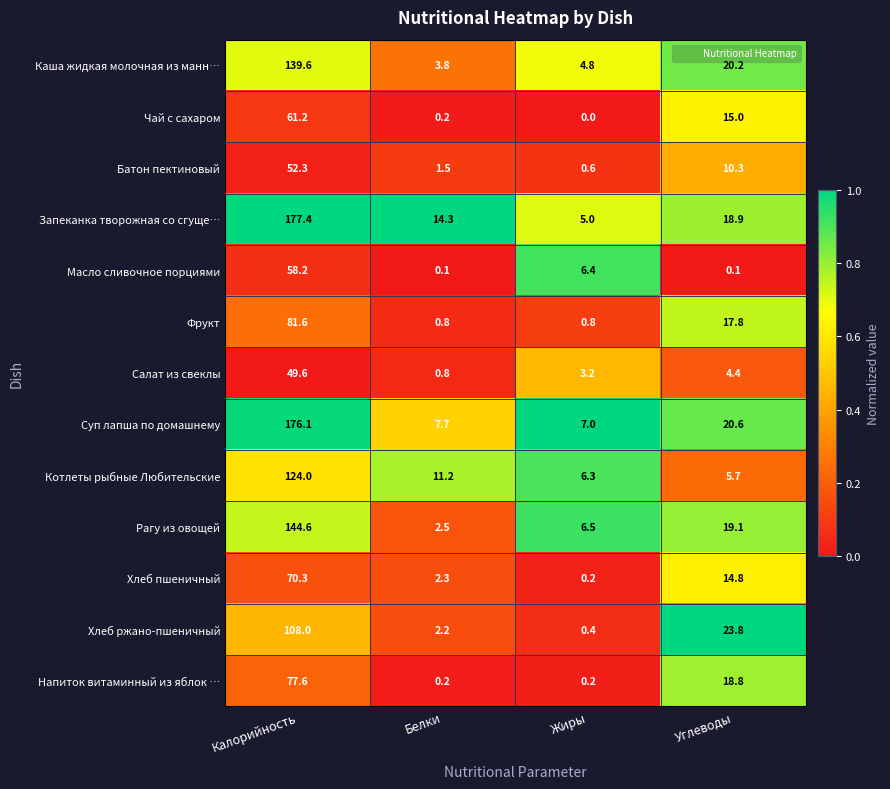

Is it true that Котлеты рыбные Любительские equals 11.2 at Белки?

True